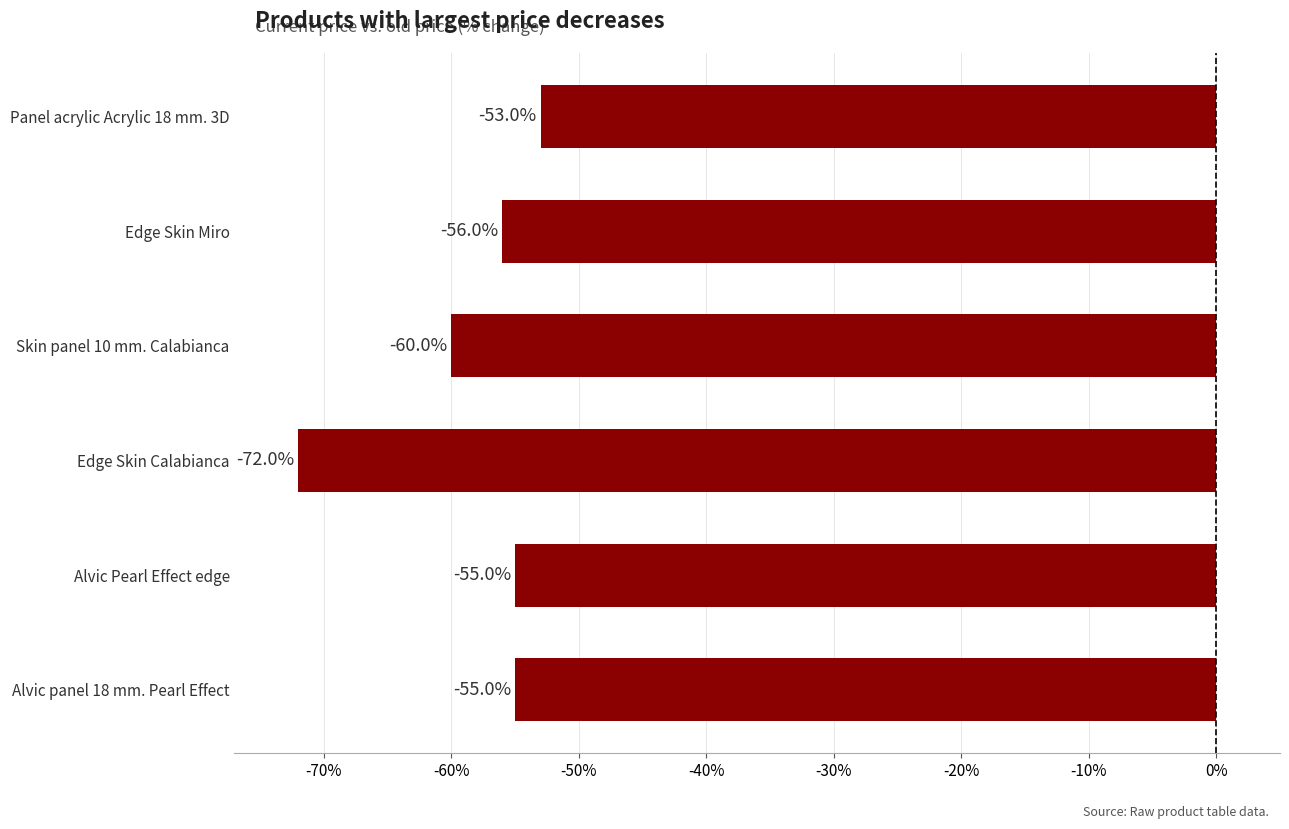

What is the difference between the maximum and second lowest values?

7.0